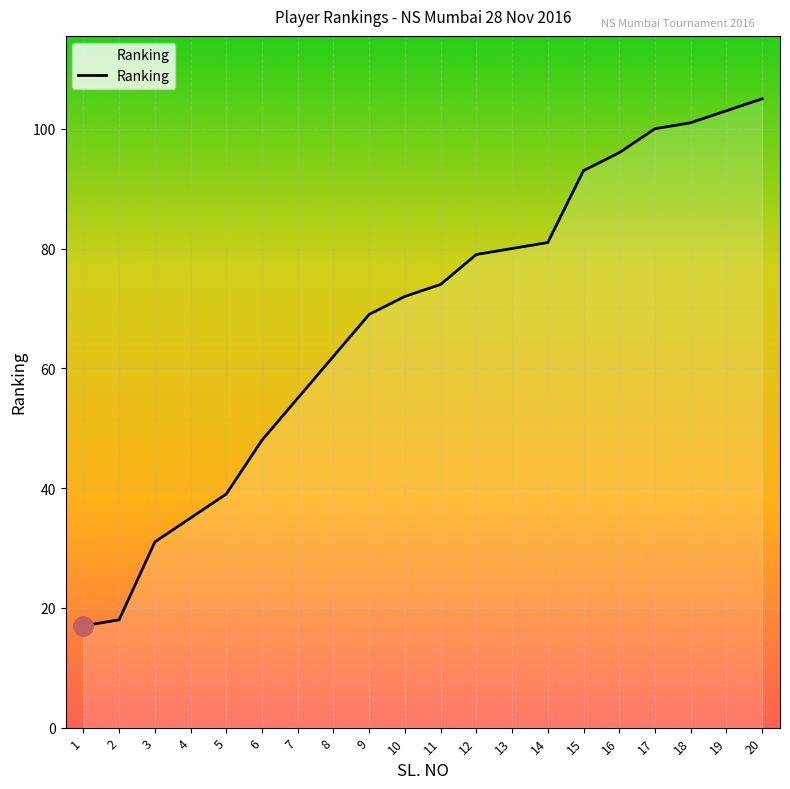

What is the sum of all values?

1358